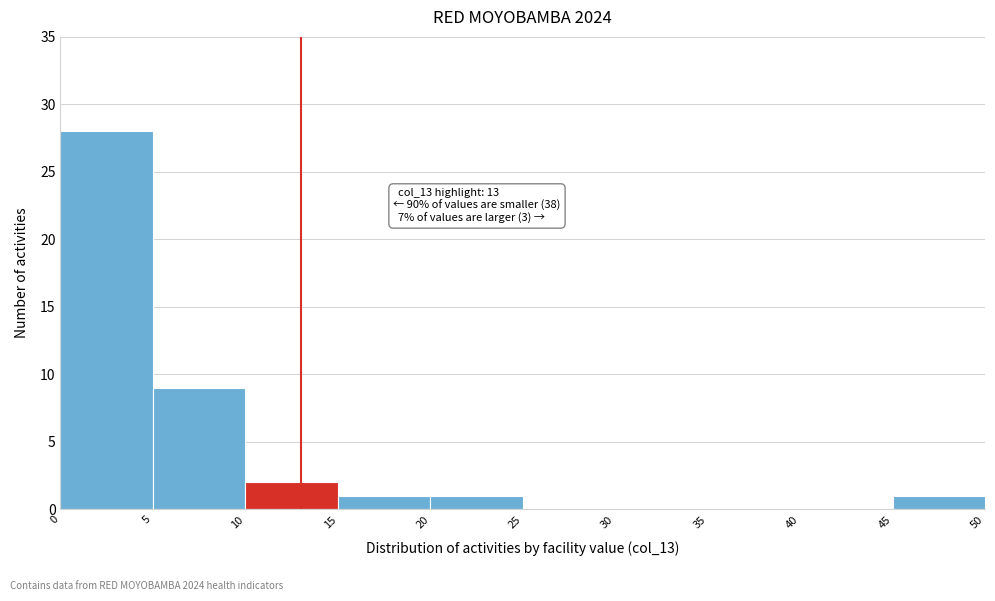

Which range on the x-axis has the tallest bar?

0 to 5